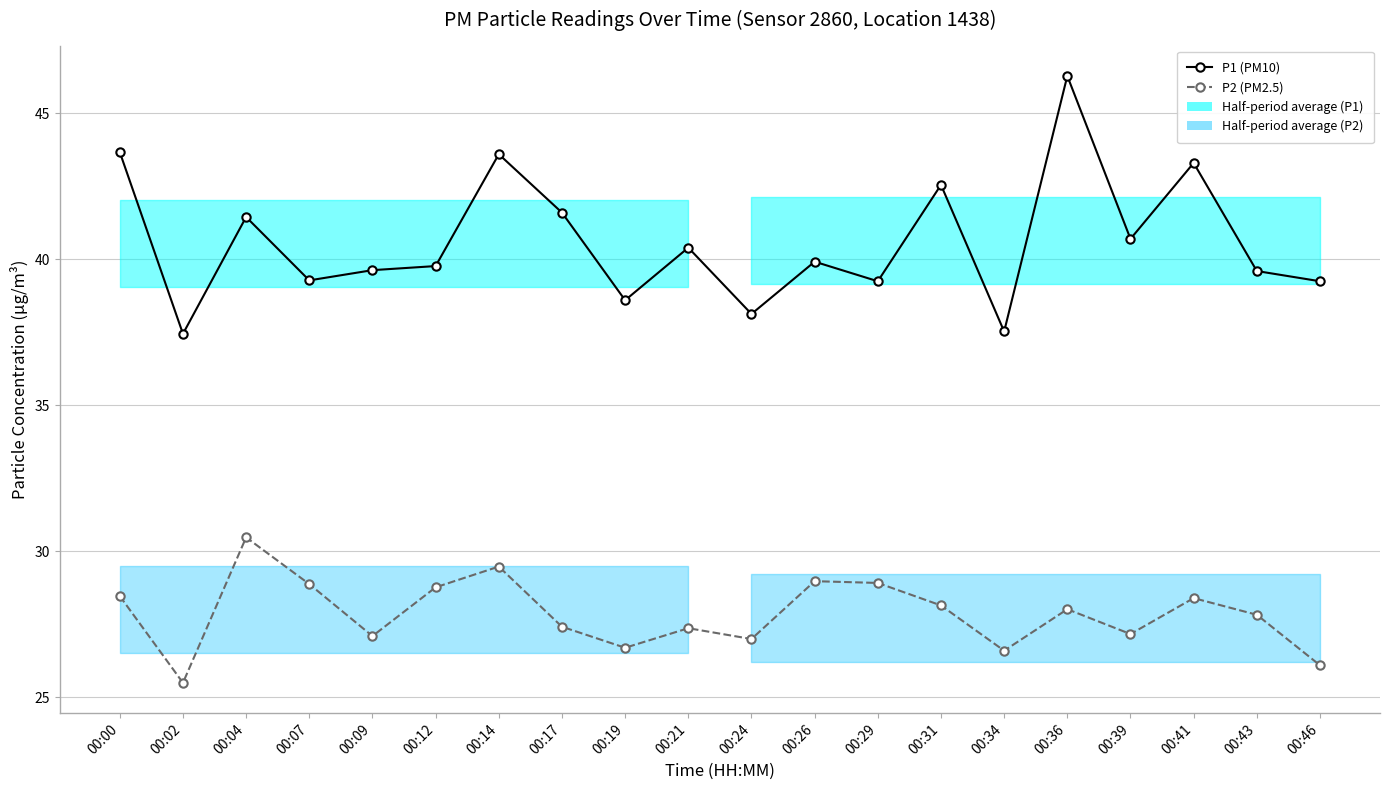

At how many categories does at least one series exceed 28?

20